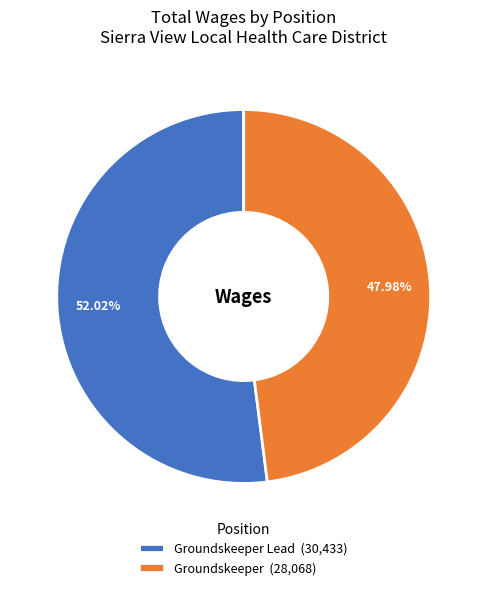

What is the smallest slice in the pie chart?

Groundskeeper (28,068)